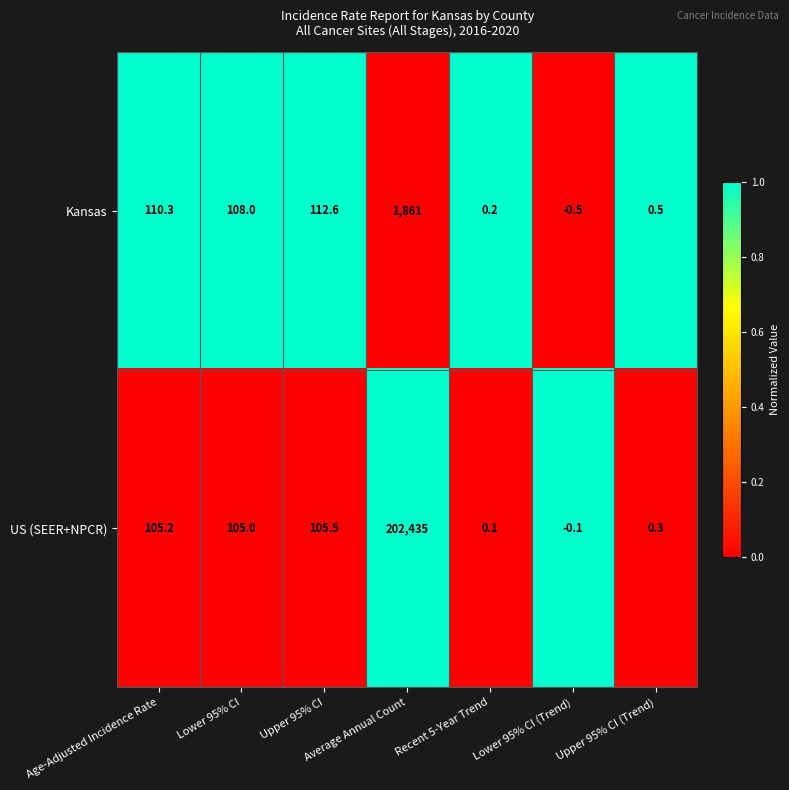

What is the sum of all US (SEER+NPCR) values?

202751.0